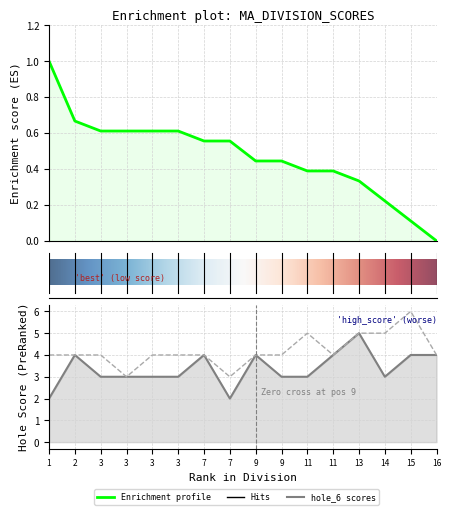

What is the sum of the hole_6 values at 9 and 3?

7.0